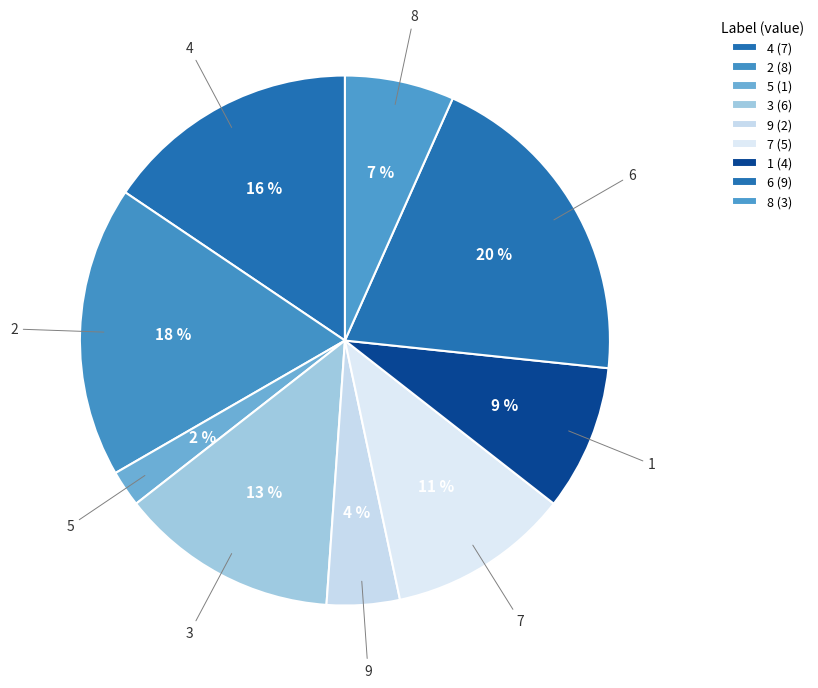

How many segments does this pie chart have?

9